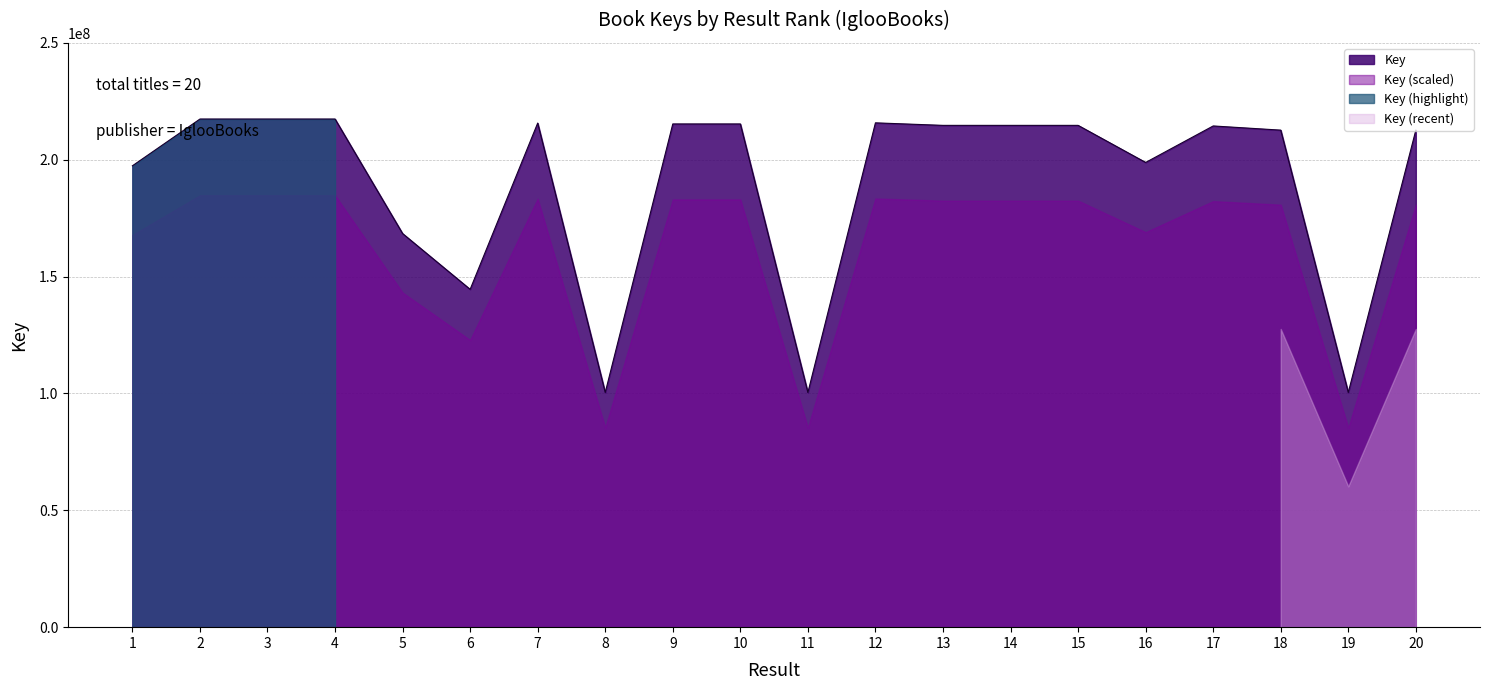

What is the change in value from 14 to 15?

+212